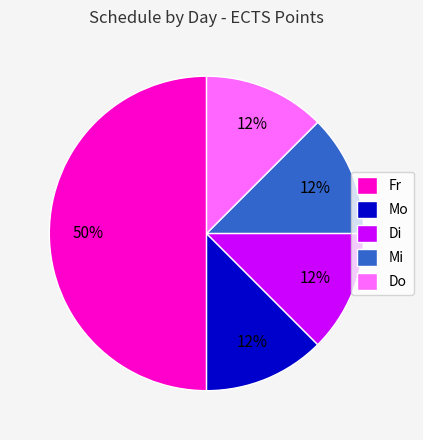

To the nearest percent, what is the average slice percentage?

20%